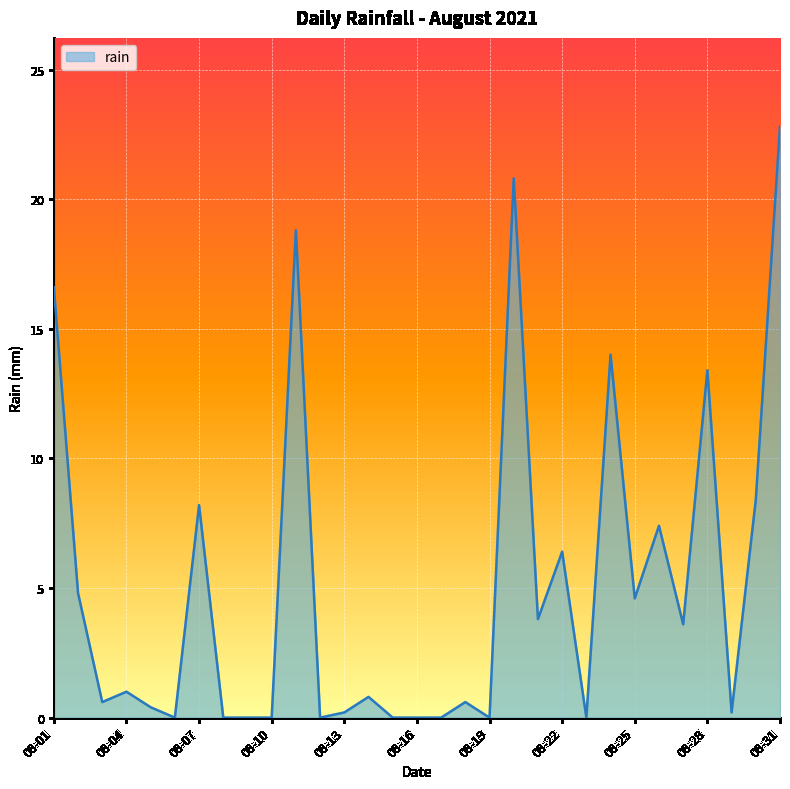

What is the maximum value shown in the chart?

22.8